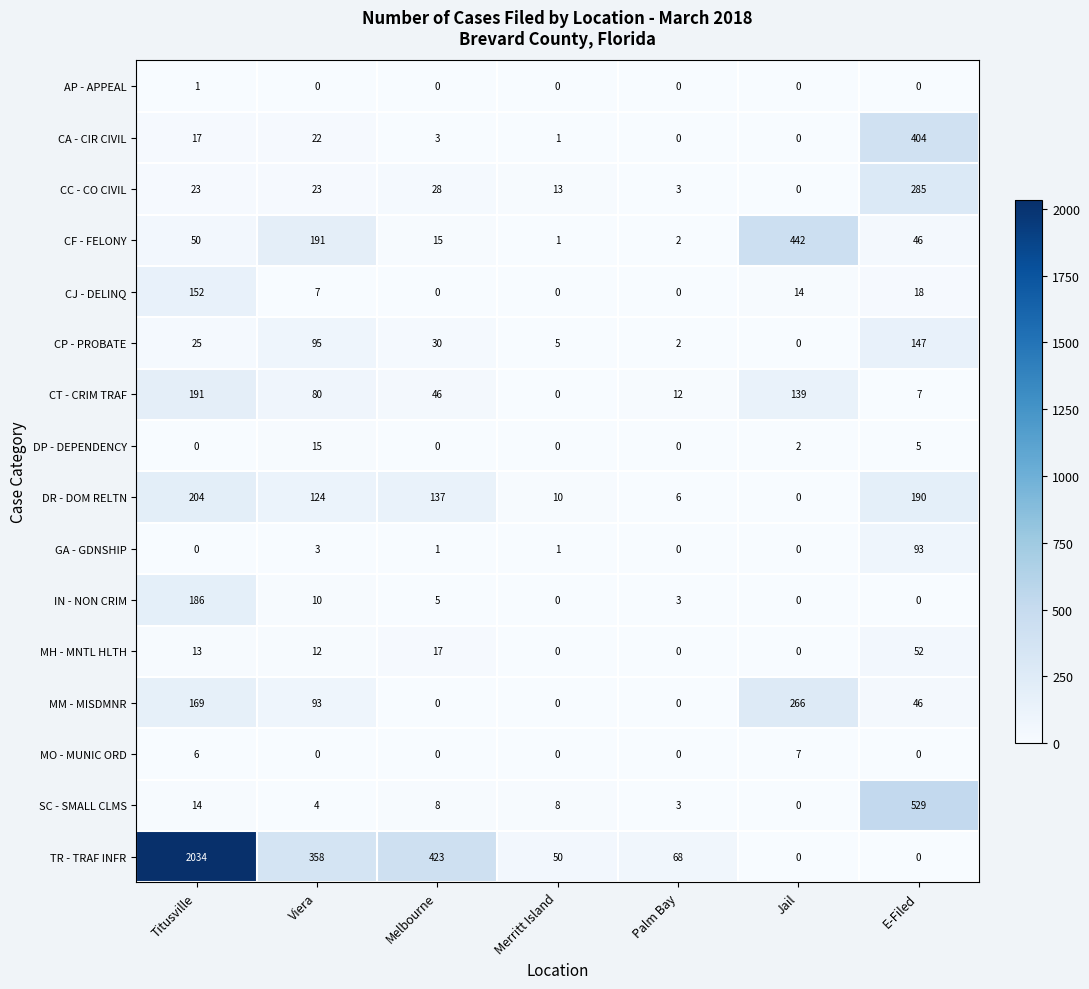

Is it true that SC - SMALL CLMS equals 4 at Viera?

True